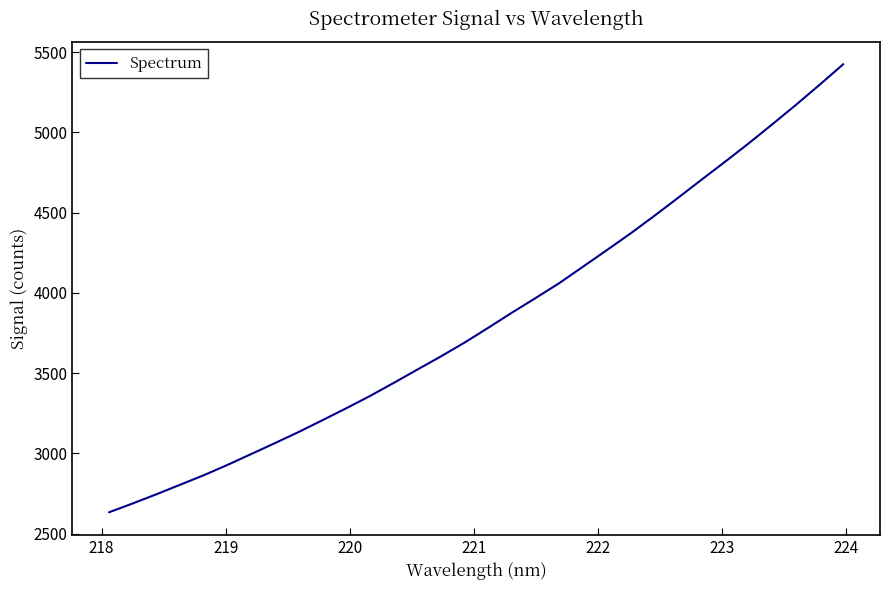

What is the maximum value shown in the chart?

5424.7